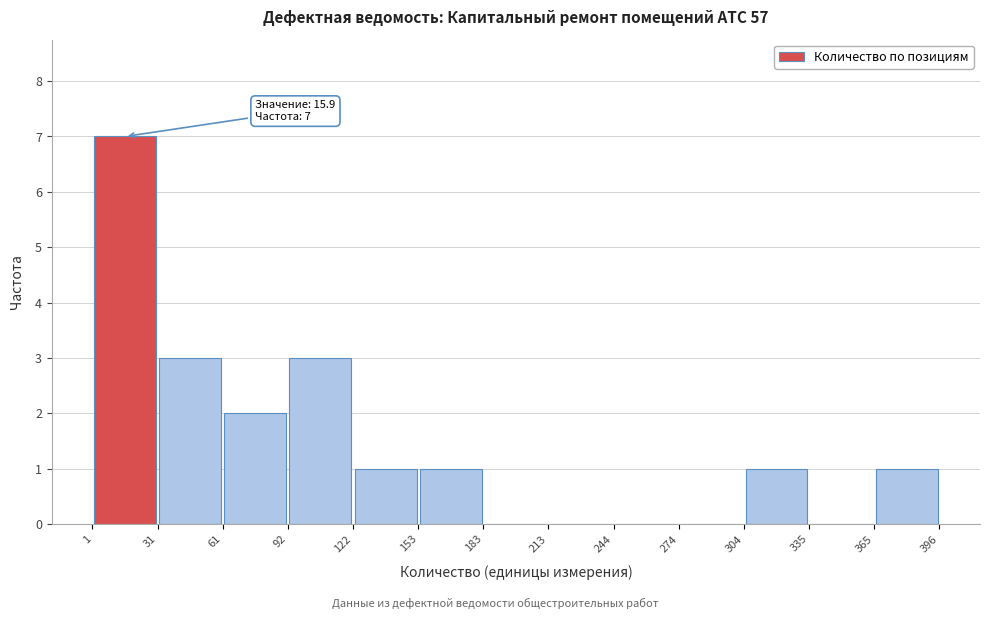

Which range on the x-axis has the tallest bar?

1 to 31